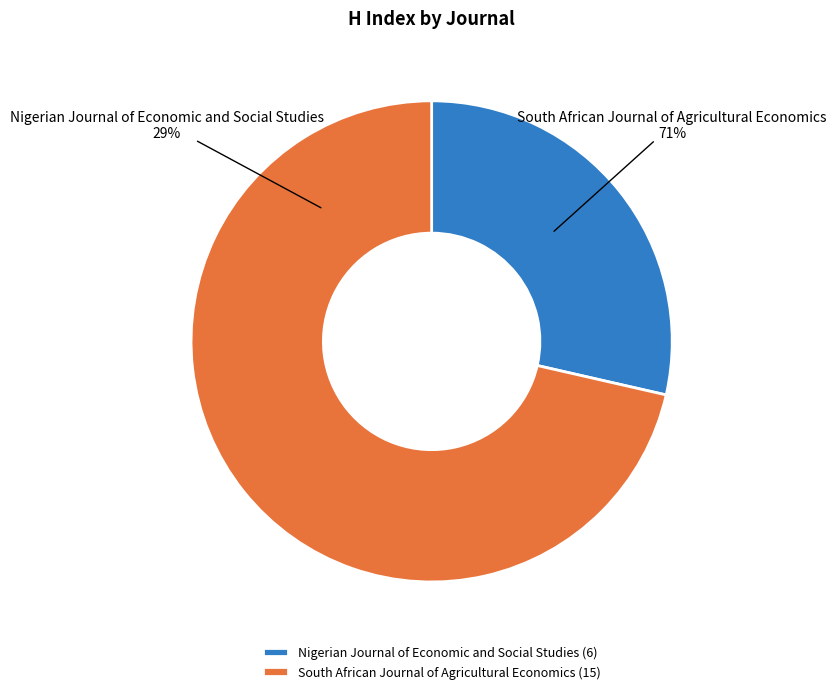

Which category has the biggest portion of the pie?

South African Journal of Agricultural Economics